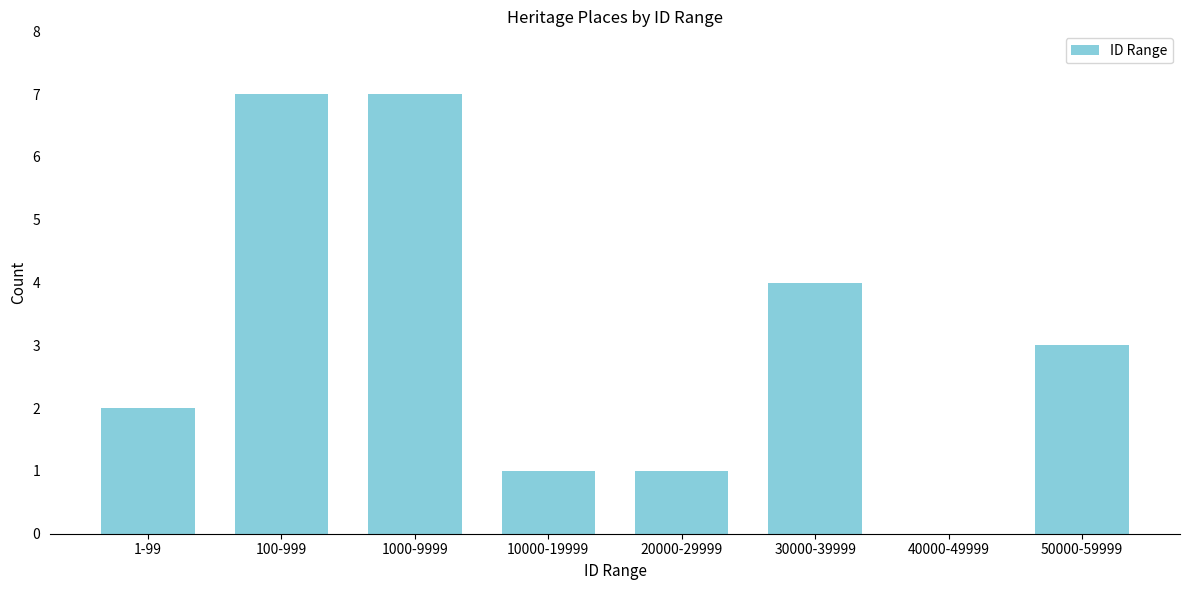

Reading left to right, what are all the values shown in this chart?

1-99=2	100-999=7	1000-9999=7	10000-19999=1	20000-29999=1	30000-39999=4	40000-49999=0	50000-59999=3